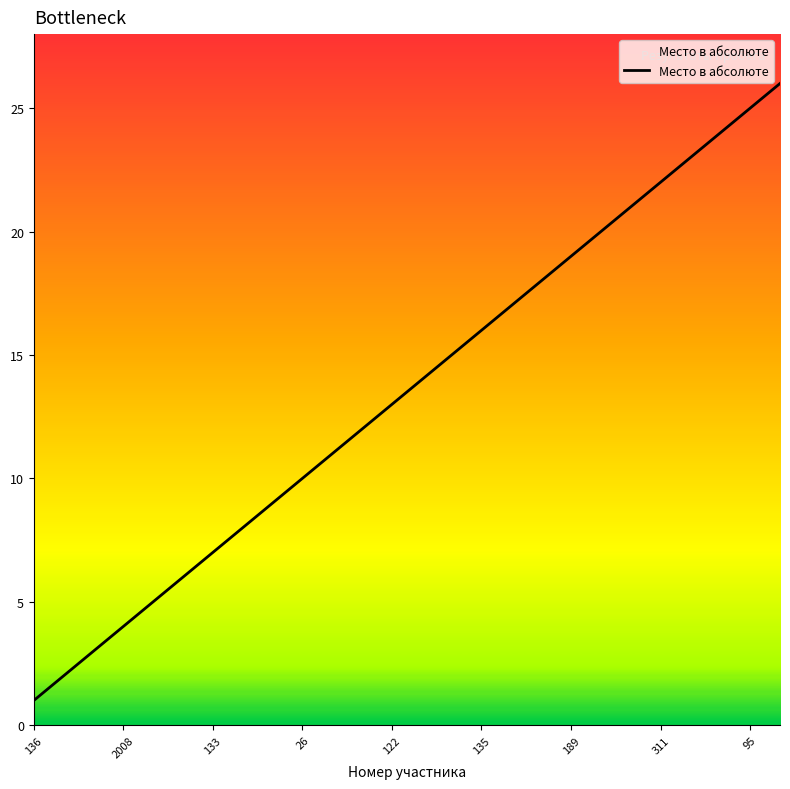

What is the difference between the maximum and second lowest values?

24